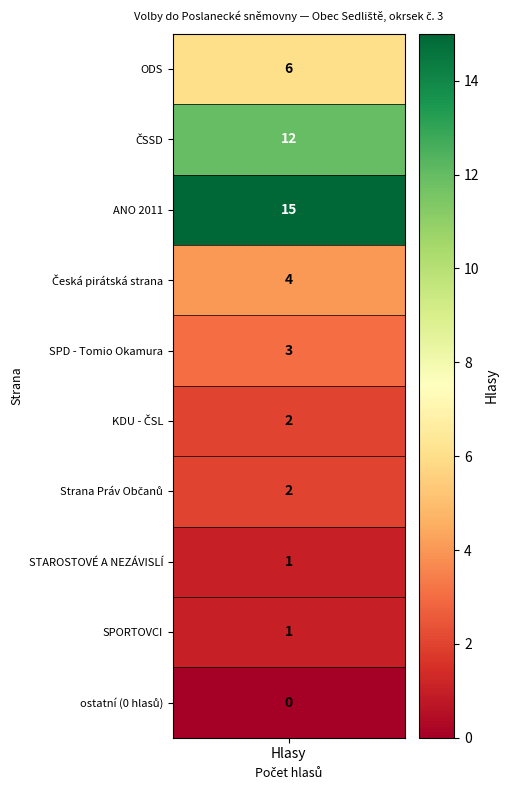

How many series are shown in this chart?

10